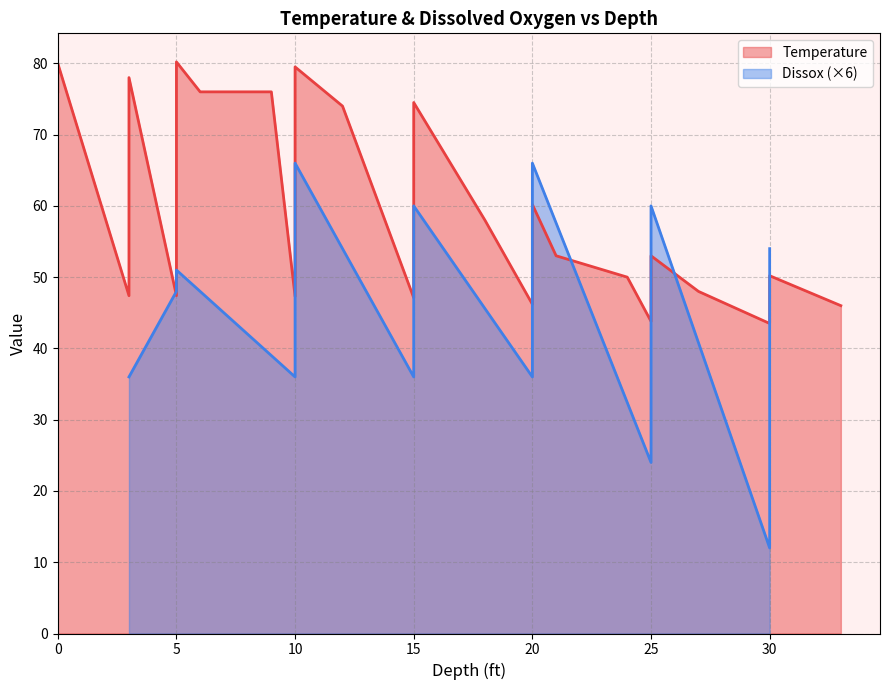

Does the chart have visible grid lines?

Yes